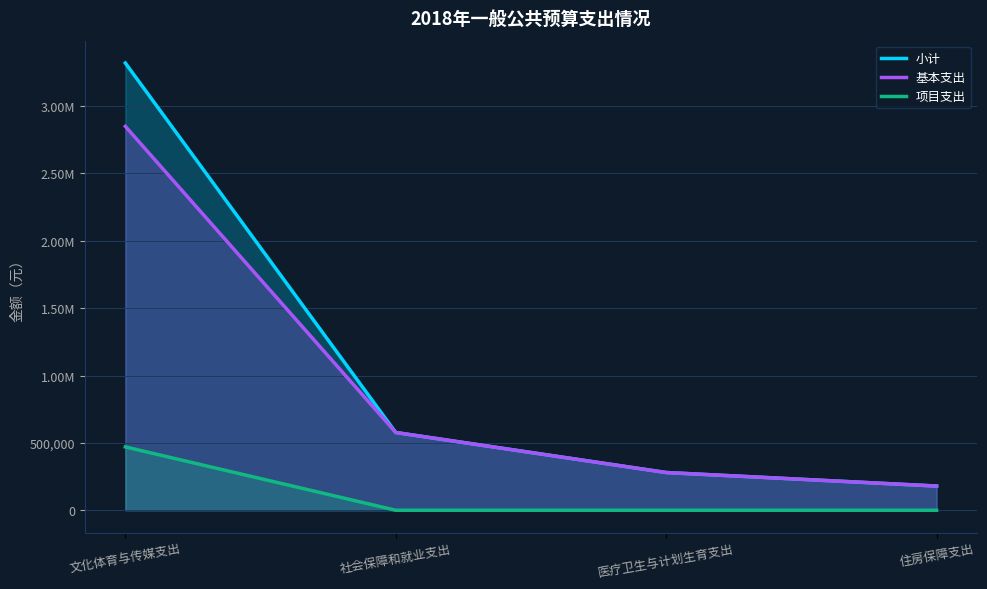

The 项目支出 series shows 470000.0 at 文化体育与传媒支出. True or false?

True